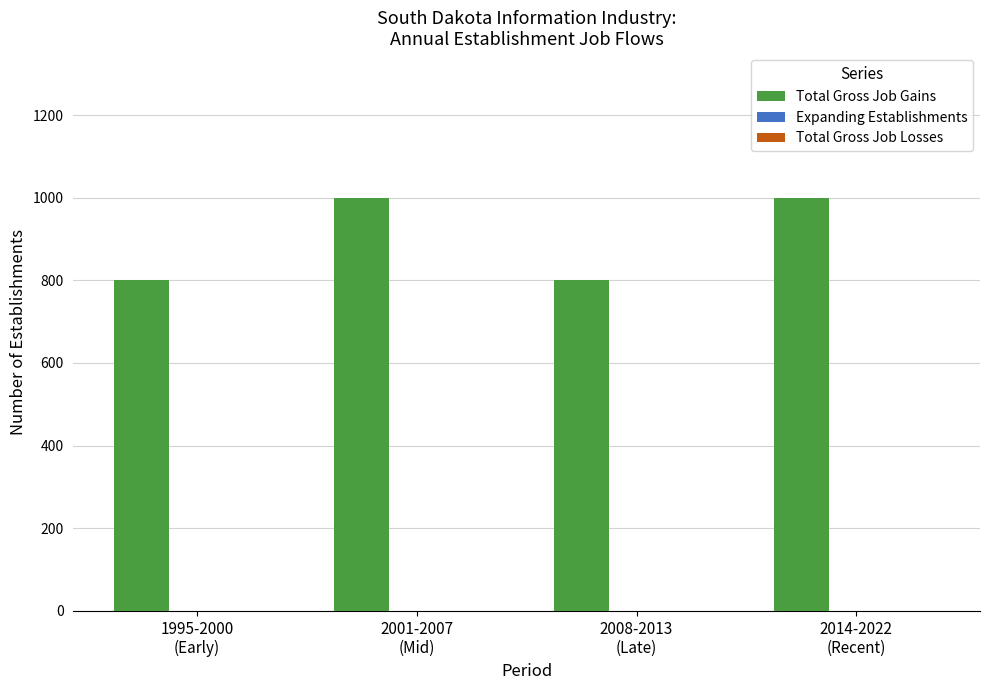

What is the greatest value displayed?

1000